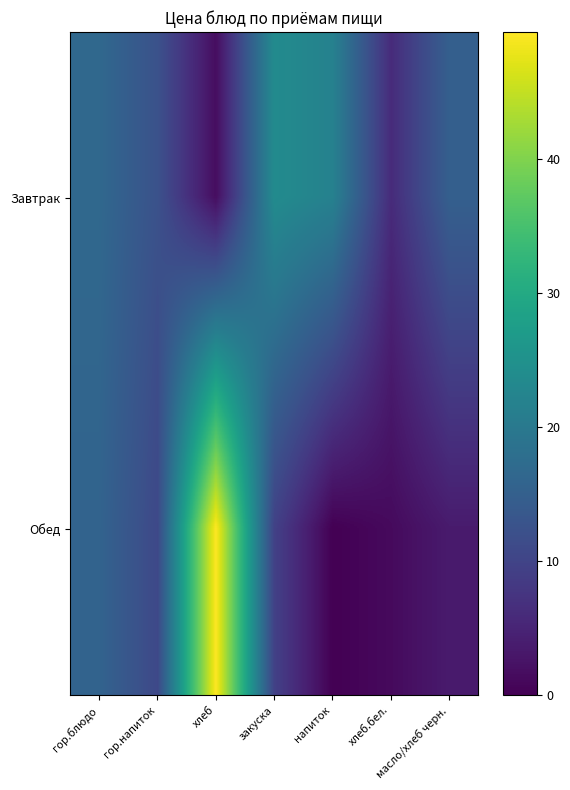

Reading right to left, what are all the values shown in this chart?

Завтрак: масло/хлеб черн.=15.1	хлеб.бел.=6.1	напиток=21.8	закуска=23.8	хлеб=1.7	гор.напиток=12.4	гор.блюдо=16.7
Обед: масло/хлеб черн.=3.6	хлеб.бел.=1.3	напиток=0.0	закуска=9.6	хлеб=49.5	гор.напиток=10.8	гор.блюдо=15.8